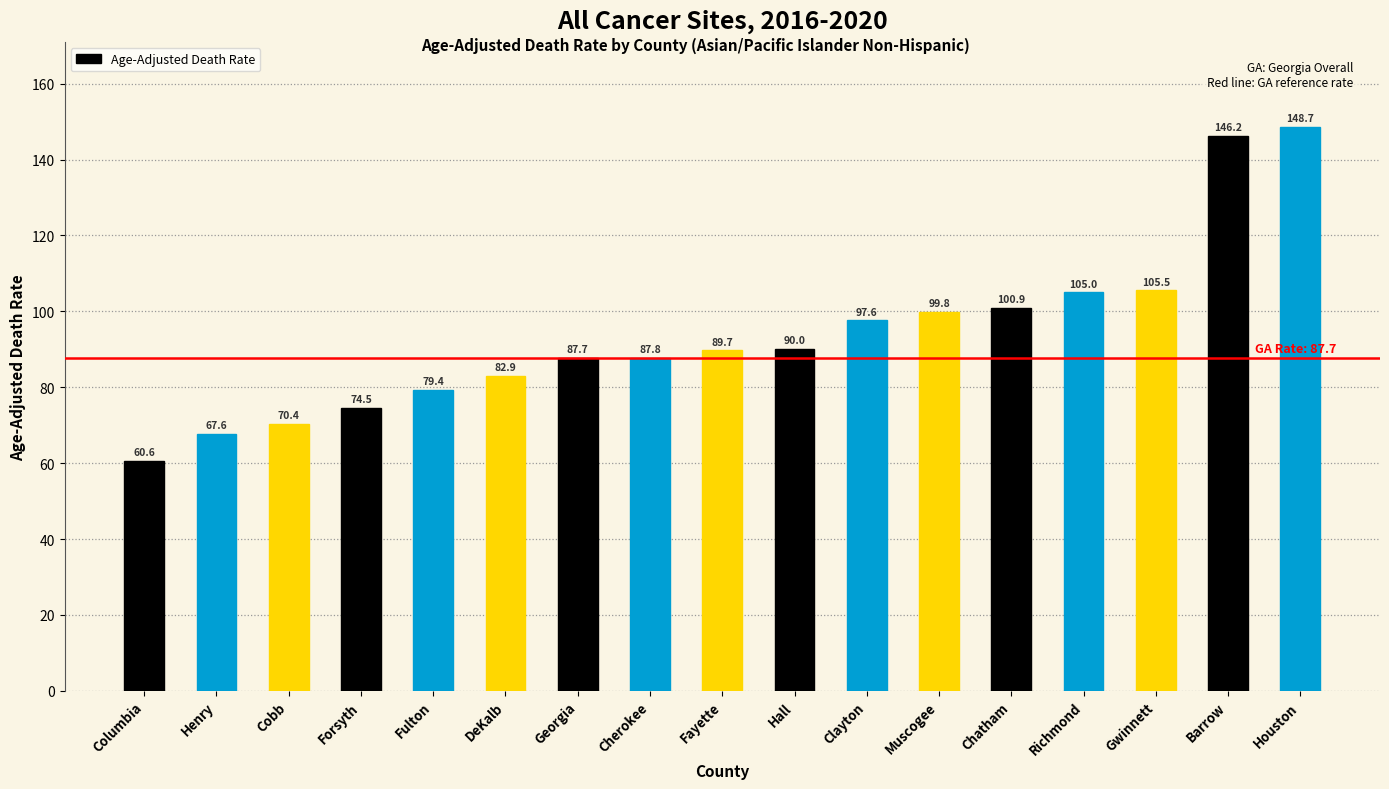

What is the difference between the maximum and second lowest values?

81.1